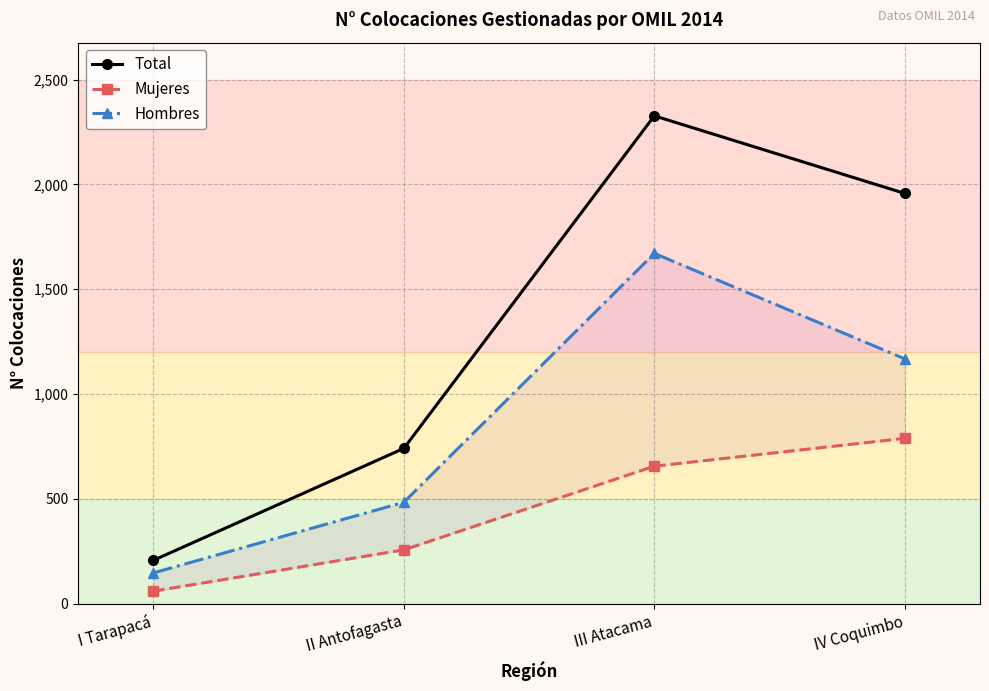

Which label corresponds to the largest value in the chart?

III Atacama